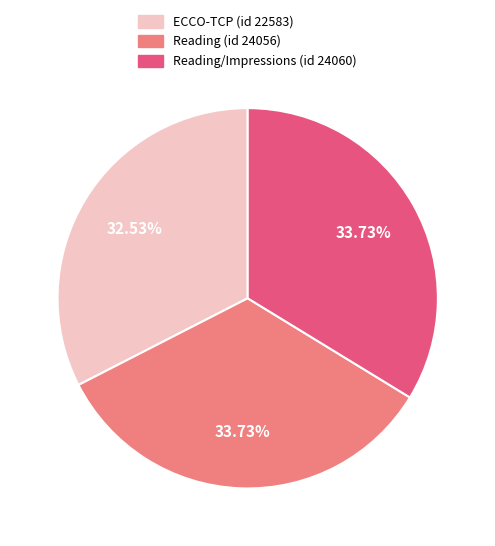

To the nearest percent, what is the difference between the largest and smallest slice percentages?

1%